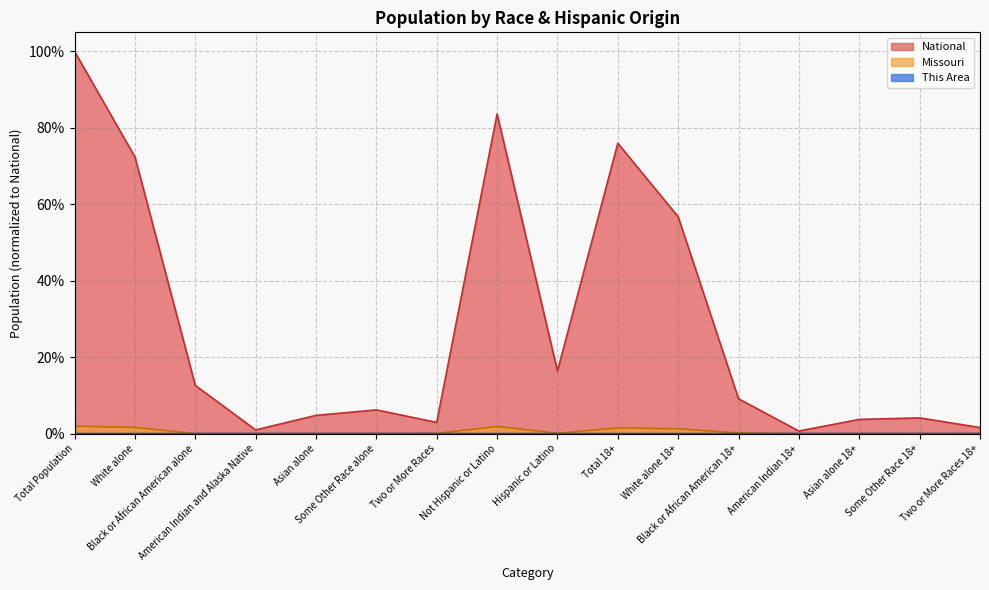

What is the difference between the maximum and minimum values in the National series?

1.0